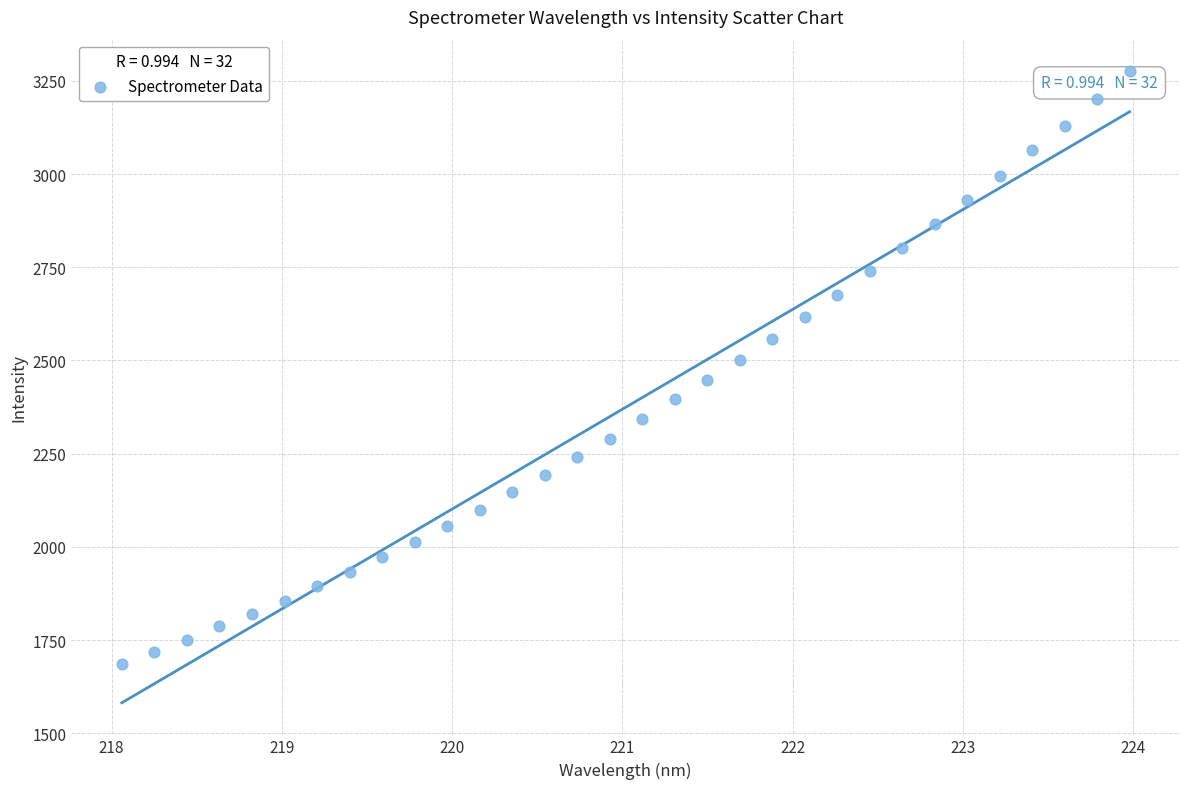

What is the range of X values (max minus min)?

5.9